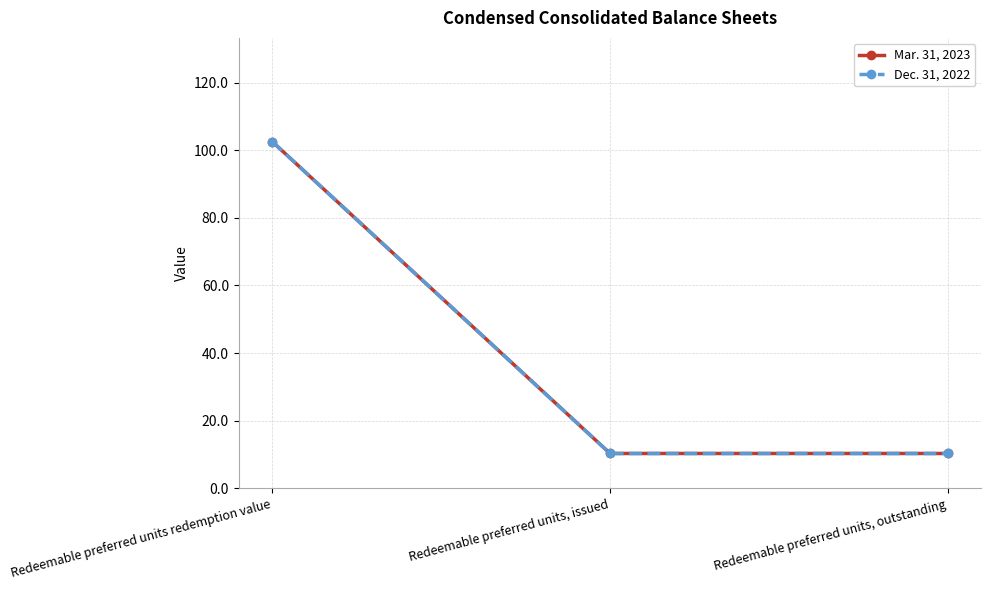

Which series changed the most between Redeemable preferred units redemption value and Redeemable preferred units, outstanding?

Mar. 31, 2023